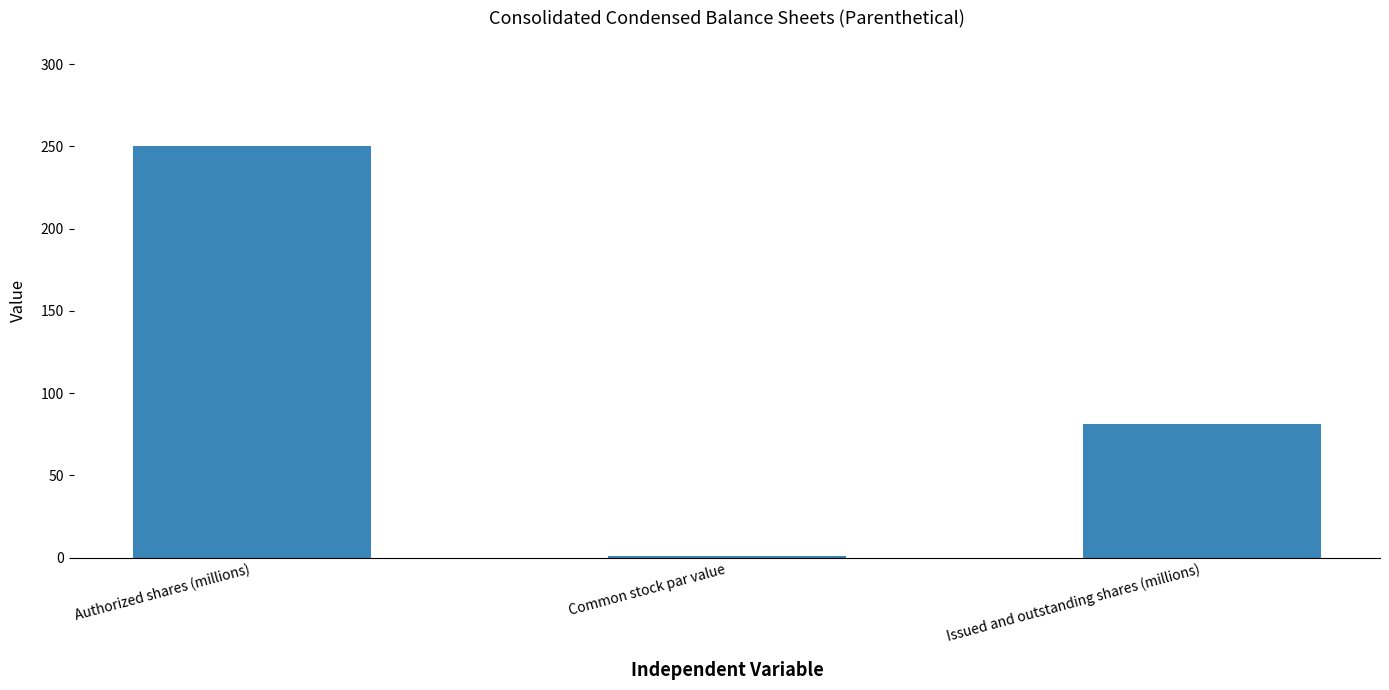

True or false: the data shows 250 at Authorized shares (millions).

True